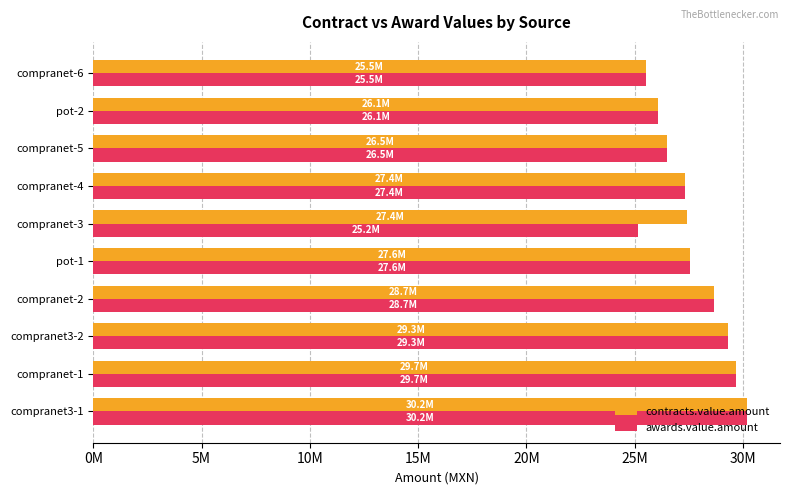

What are all the series names shown in the legend?

contracts.value.amount, awards.value.amount